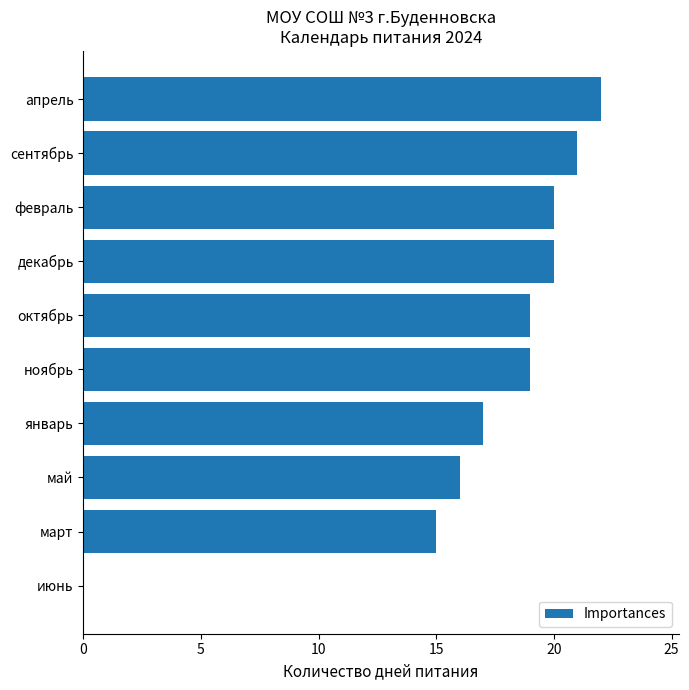

What is the sum of the values at февраль and январь?

37